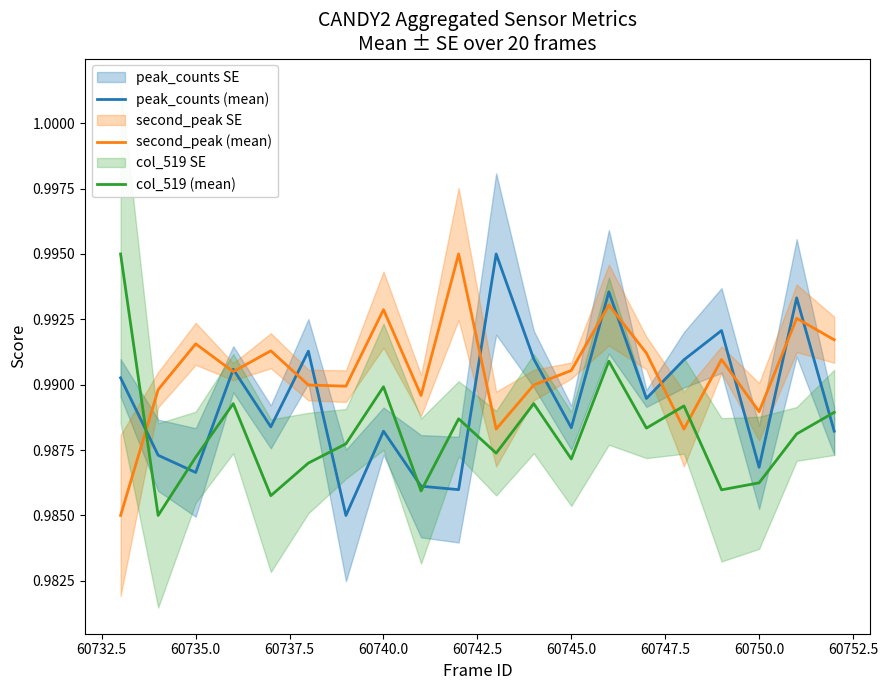

The col_519 (mean) series shows 0.2 at 60735.0. True or false?

False